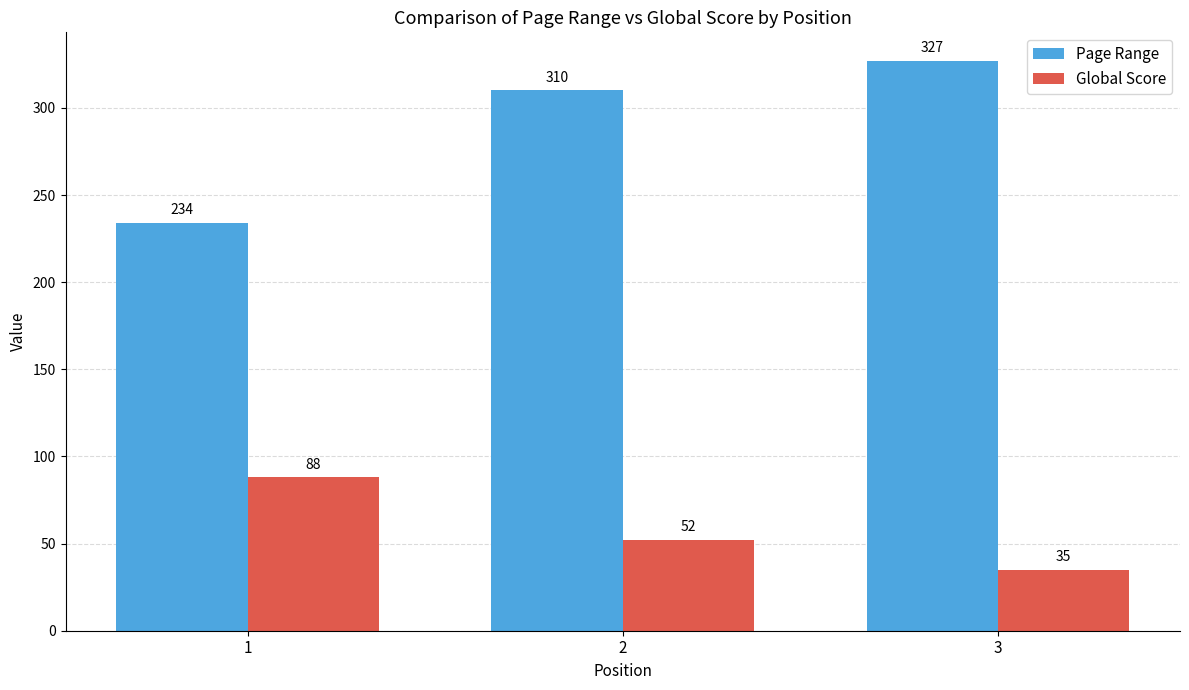

List the series in order of their peak value, lowest first.

Global Score, Page Range